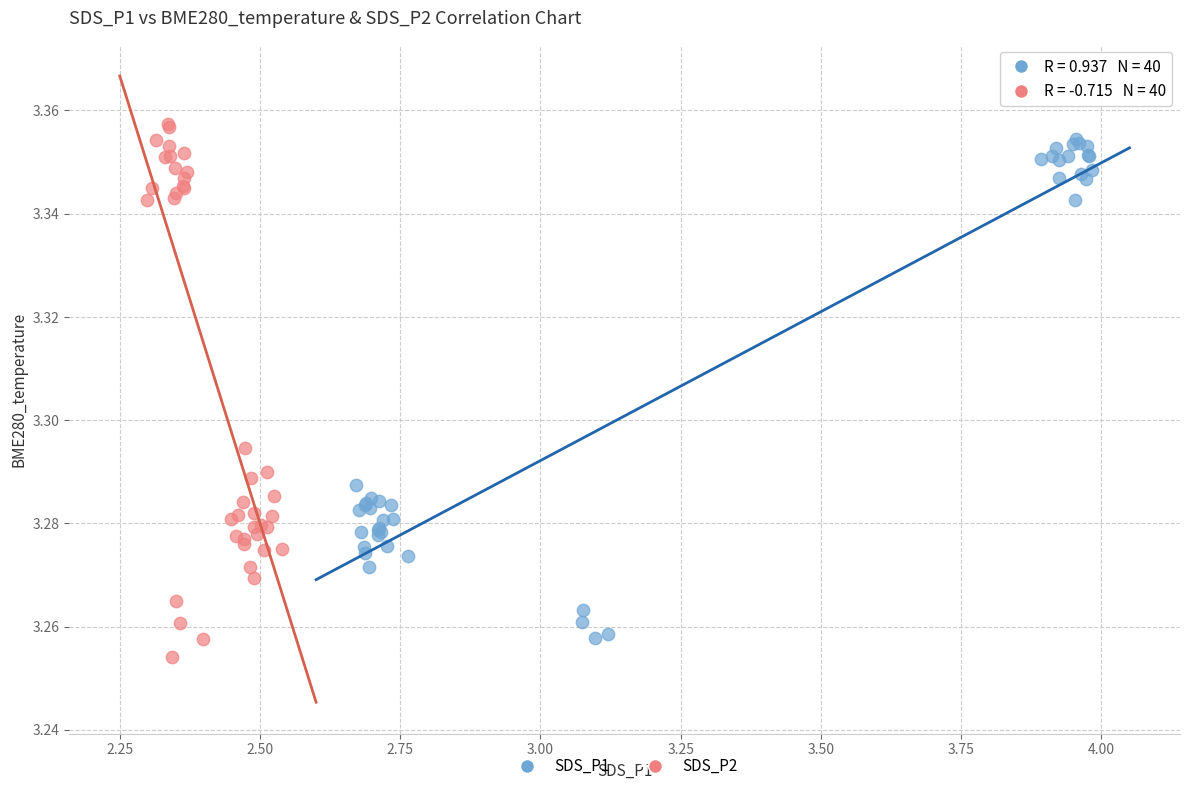

Which series has the widest spread of Y values?

SDS_P2